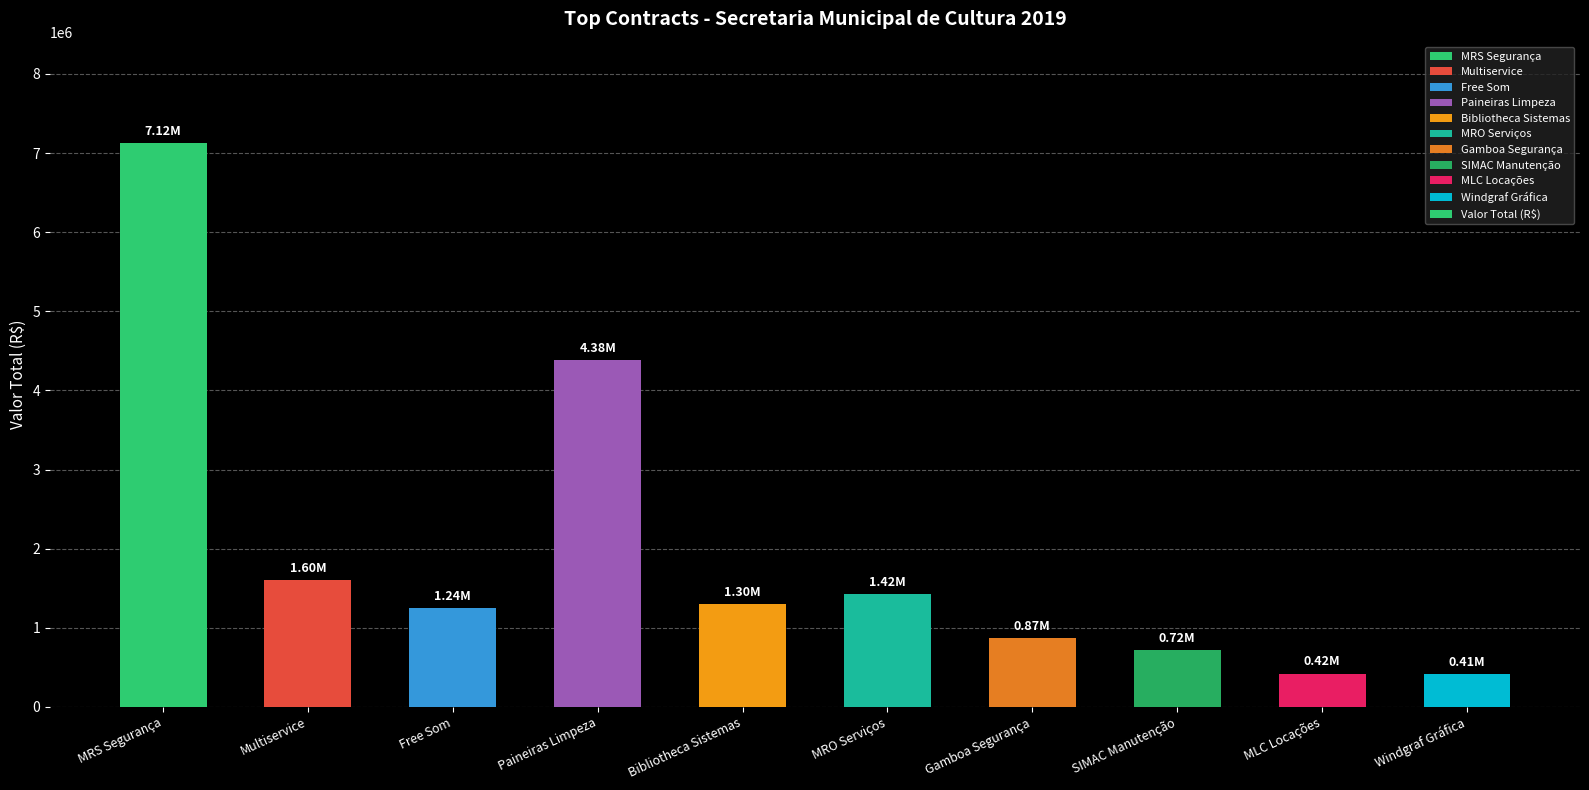

What is the label of the 3rd bar from the right?

SIMAC Manutenção